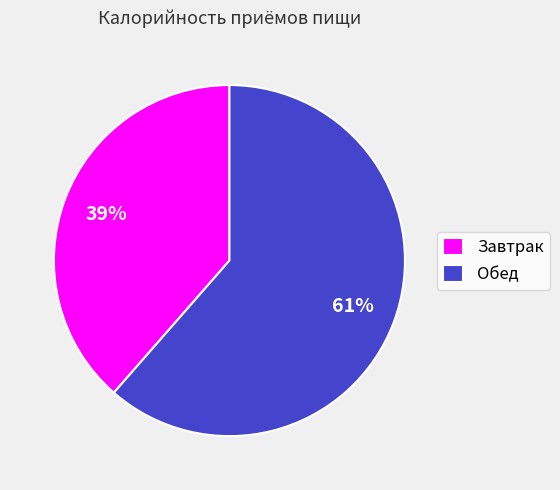

Rank the categories by value from highest to lowest.

Обед, Завтрак